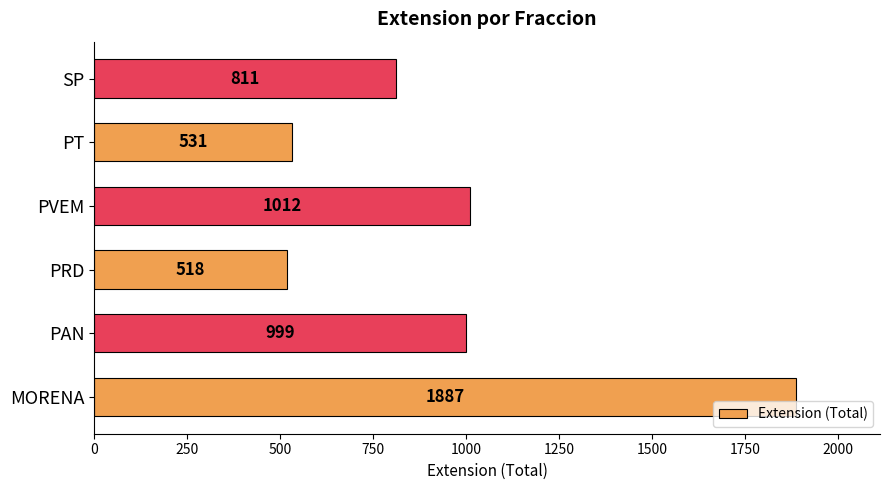

What is the sum of all values?

5758